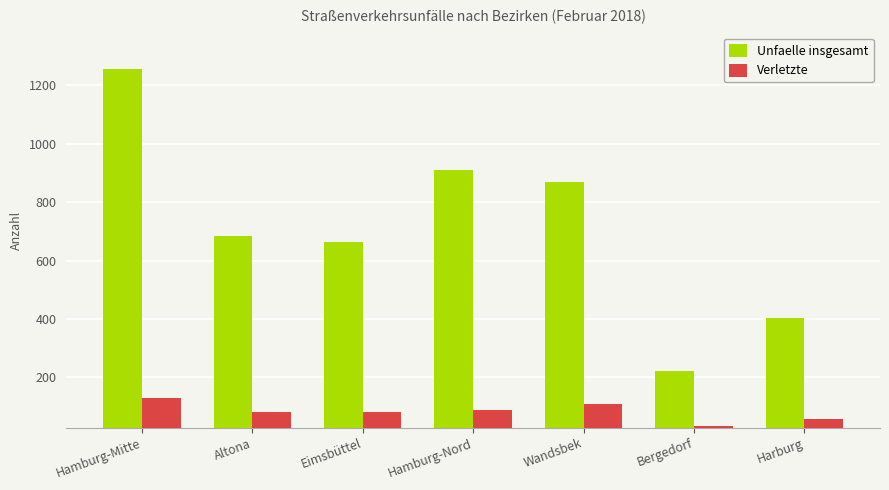

What is the value of the Unfaelle insgesamt bar at the 6th from the left?

221